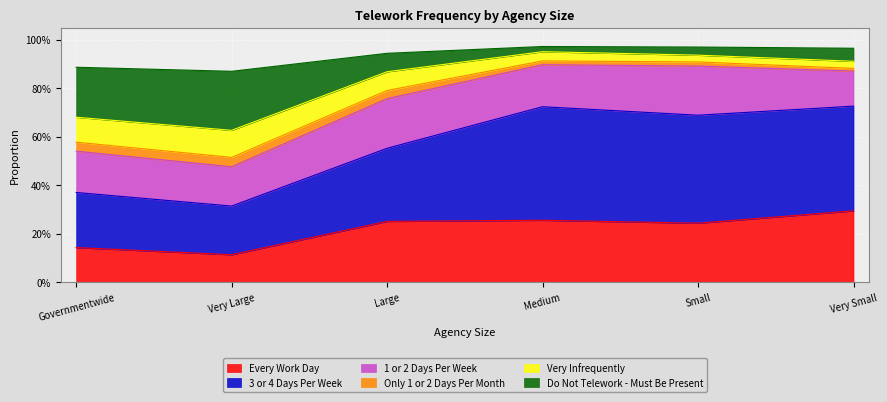

What are all the series names shown in the legend?

Every Work Day, 3 or 4 Days Per Week, 1 or 2 Days Per Week, Only 1 or 2 Days Per Month, Very Infrequently, Do Not Telework - Must Be Present